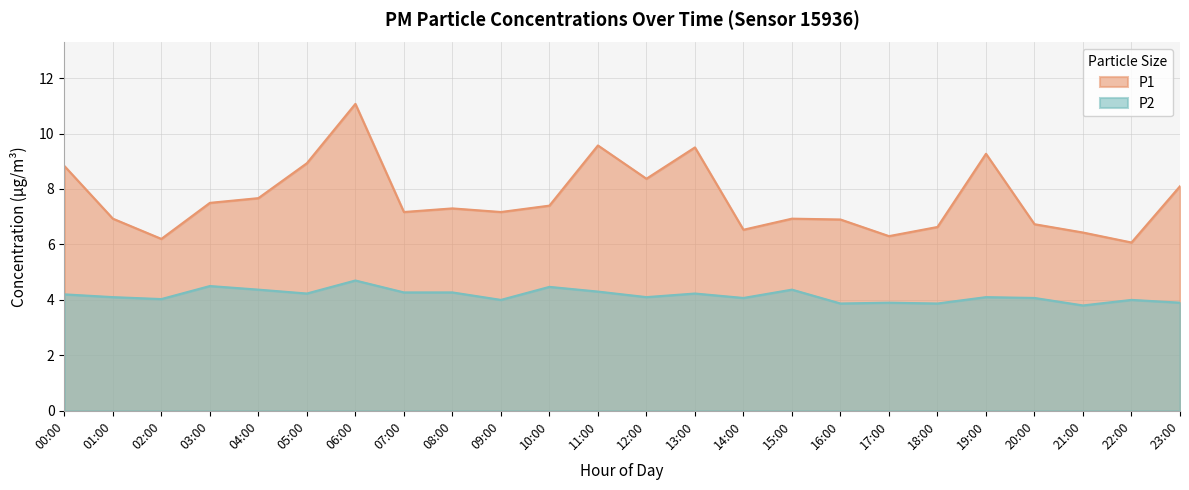

Reading left to right, extract all data points from this chart.

P1: 8.8	6.9	6.2	7.5	7.7	8.9	11.1	7.2	7.3	7.2	7.4	9.6	8.4	9.5	6.5	6.9	6.9	6.3	6.6	9.3	6.7	6.4	6.1	8.1
P2: 4.2	4.1	4.0	4.5	4.4	4.2	4.7	4.3	4.3	4.0	4.5	4.3	4.1	4.2	4.1	4.4	3.9	3.9	3.9	4.1	4.1	3.8	4.0	3.9